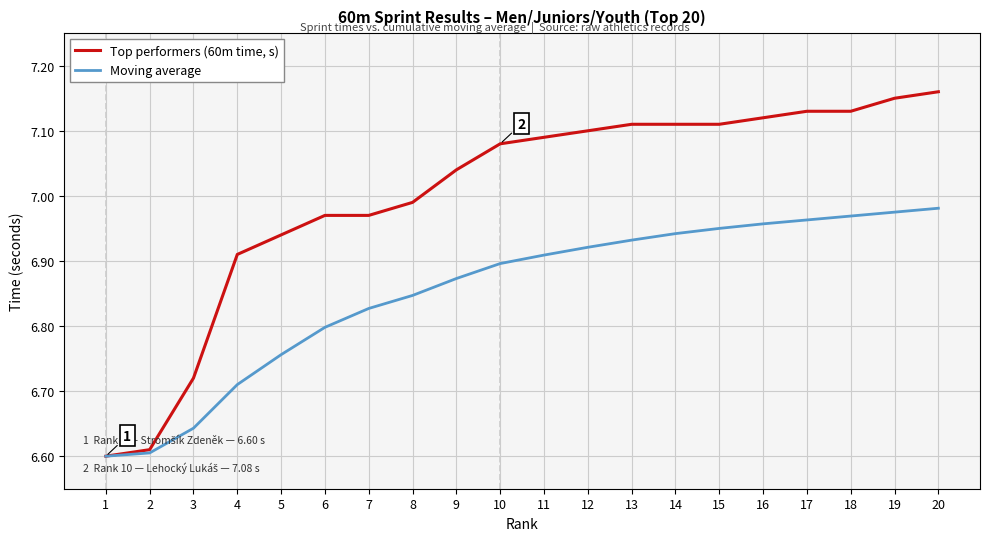

Does the chart have visible grid lines?

Yes